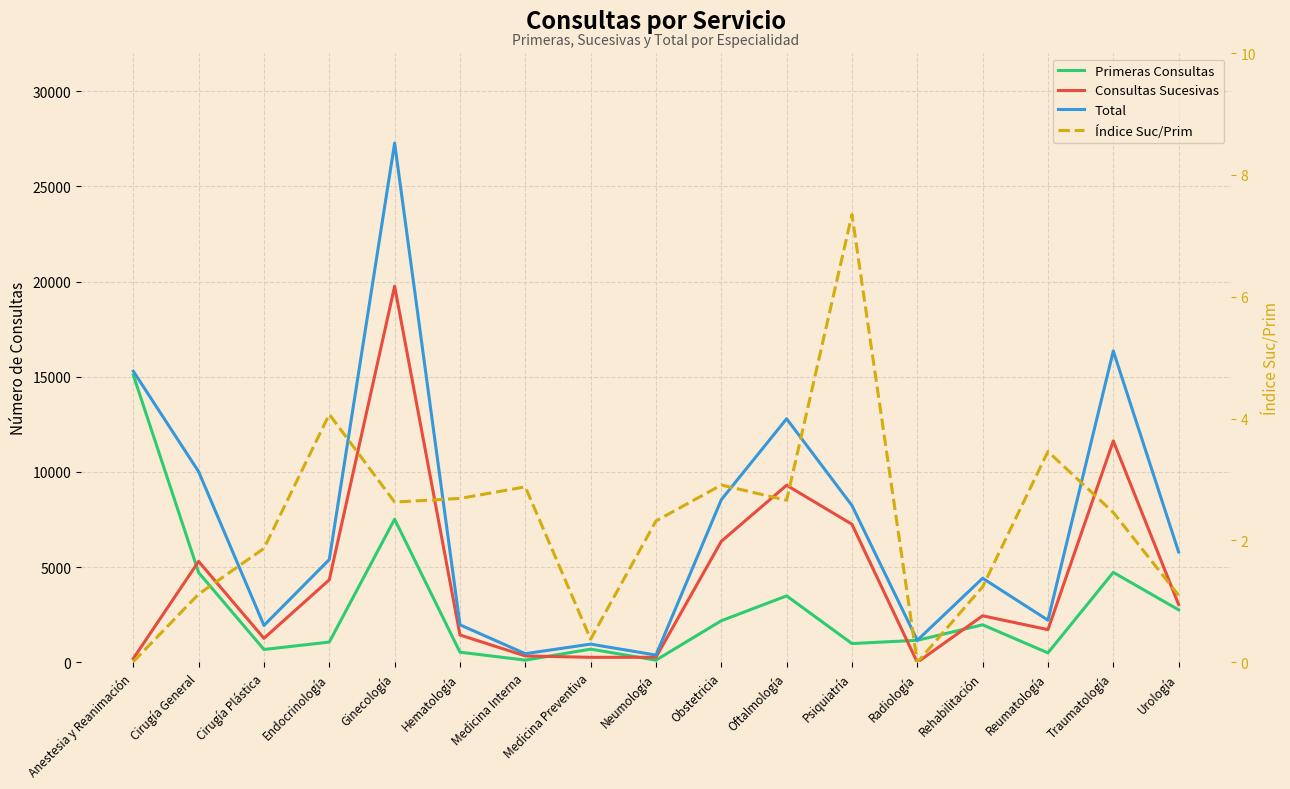

Is it true that Primeras Consultas equals 1549.2 at Endocrinología?

False